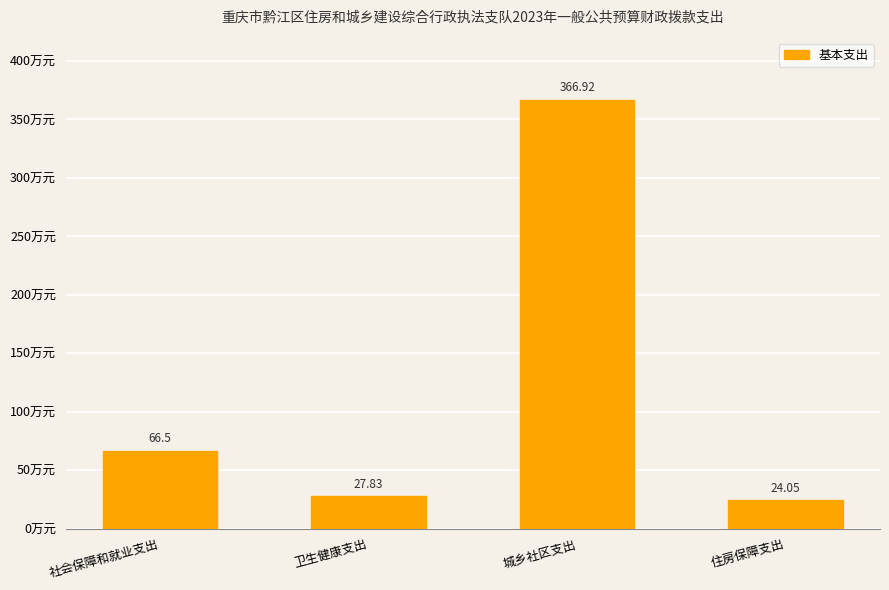

True or false: the data shows 27.8 at 卫生健康支出.

True